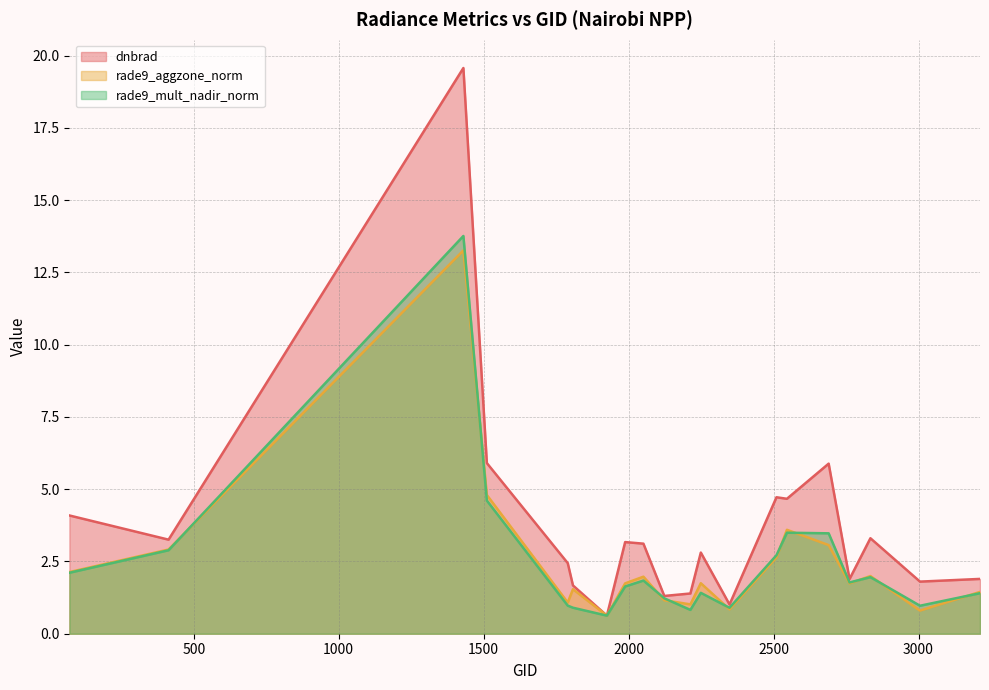

Count the number of categories in the chart.

20